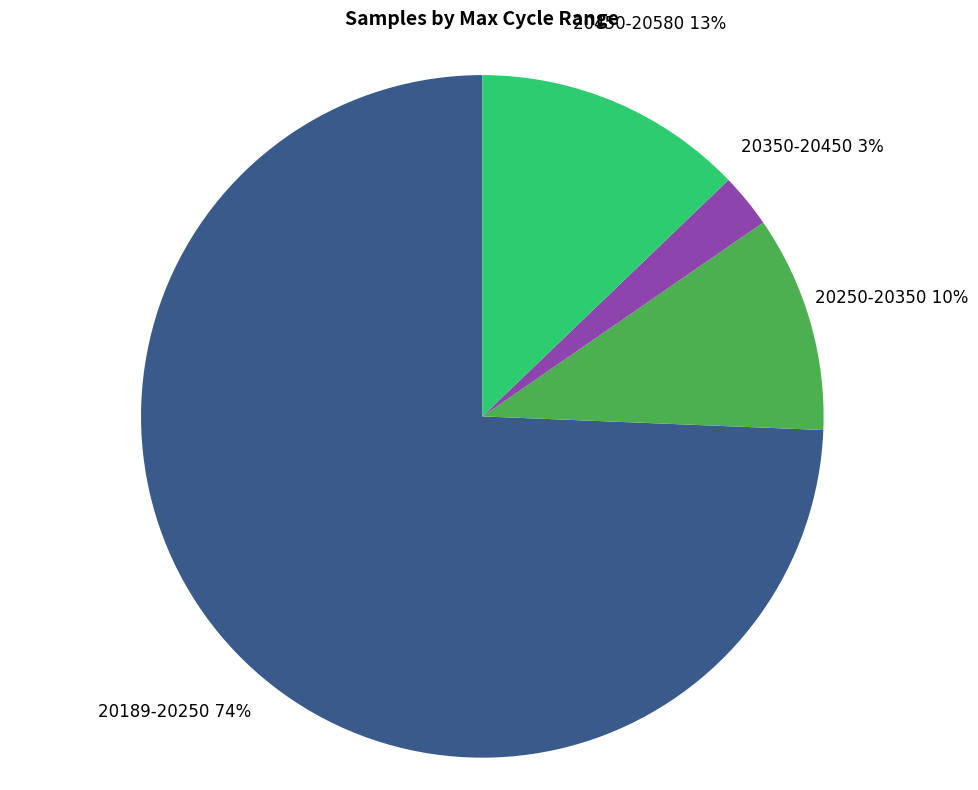

How many slices are in this pie chart?

4